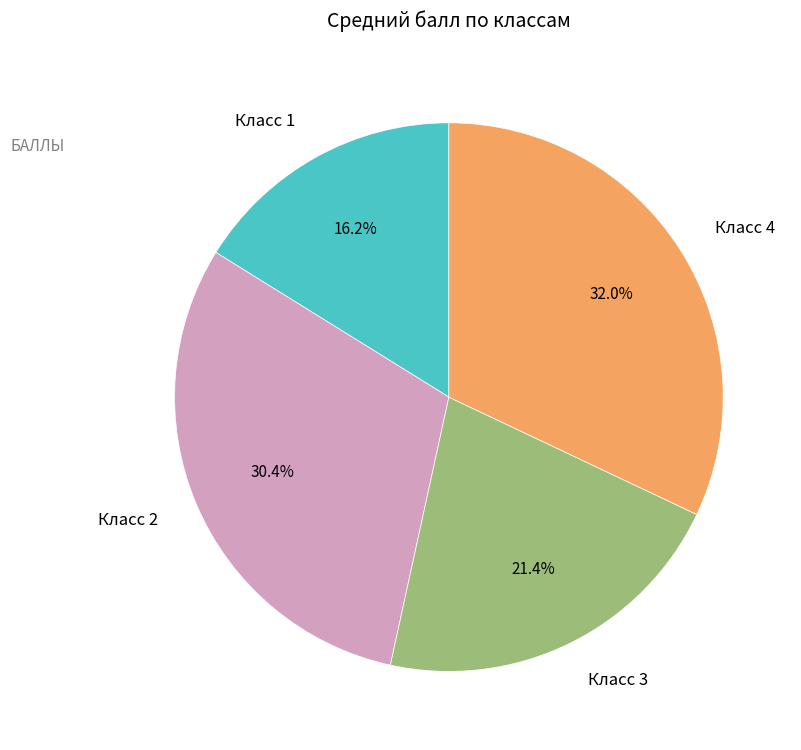

To the nearest percent, what is the difference between the largest and smallest slice percentages?

16%